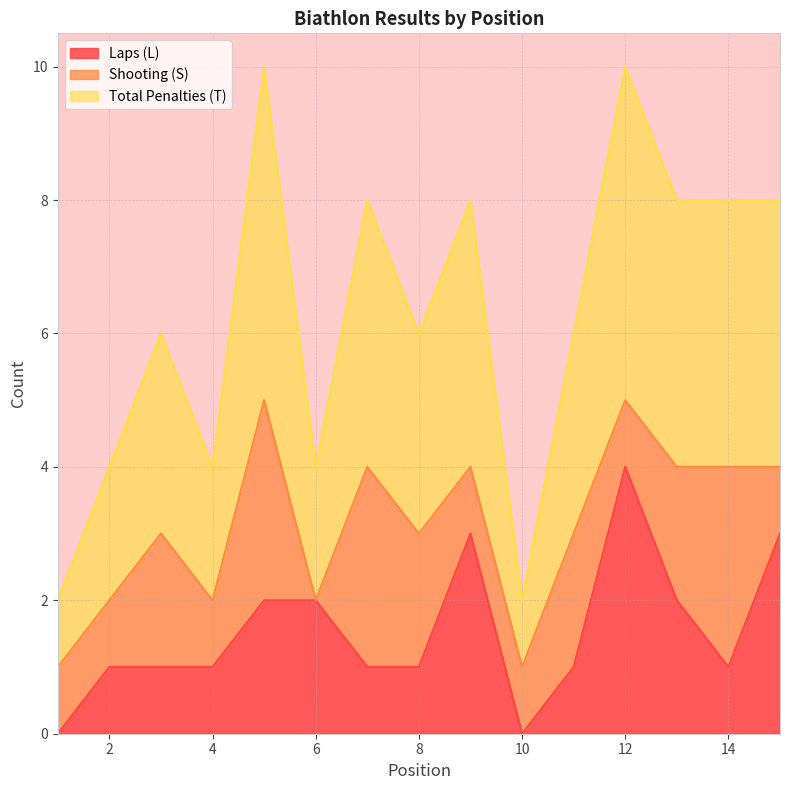

What is the difference between the second highest and second lowest values in the T series?

4